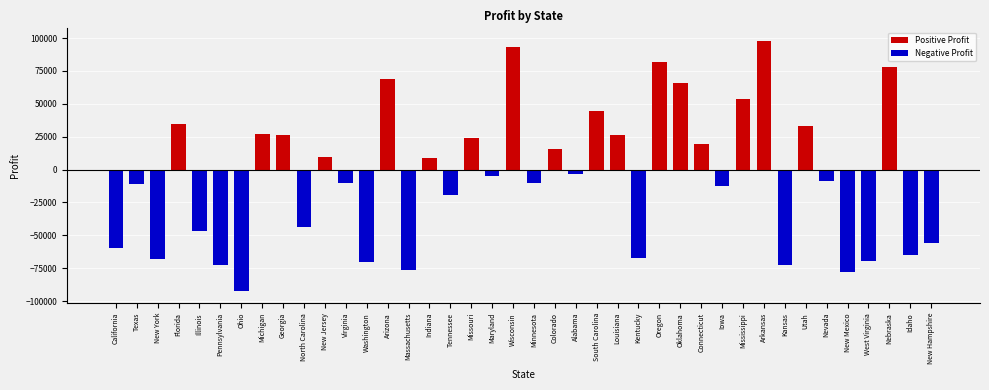

Which has a higher value, Alabama or Mississippi?

Mississippi